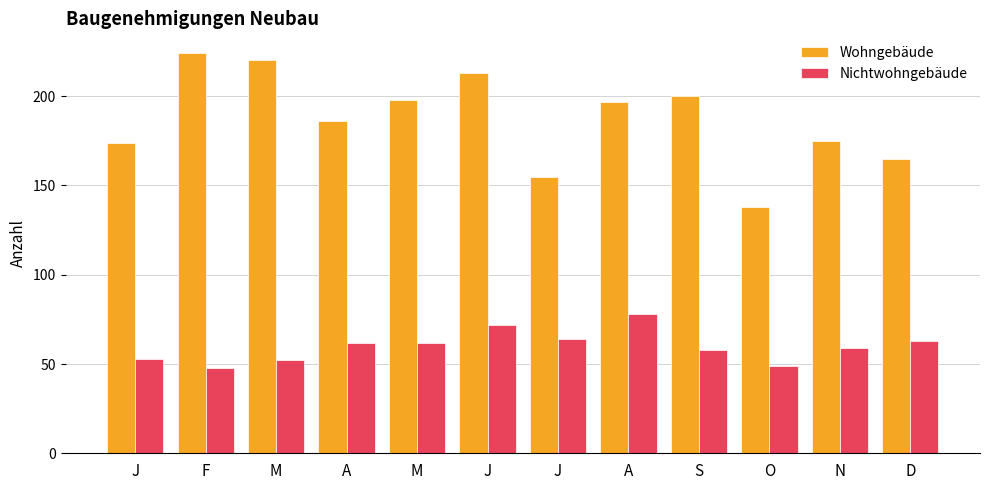

Count the number of categories in the chart.

12